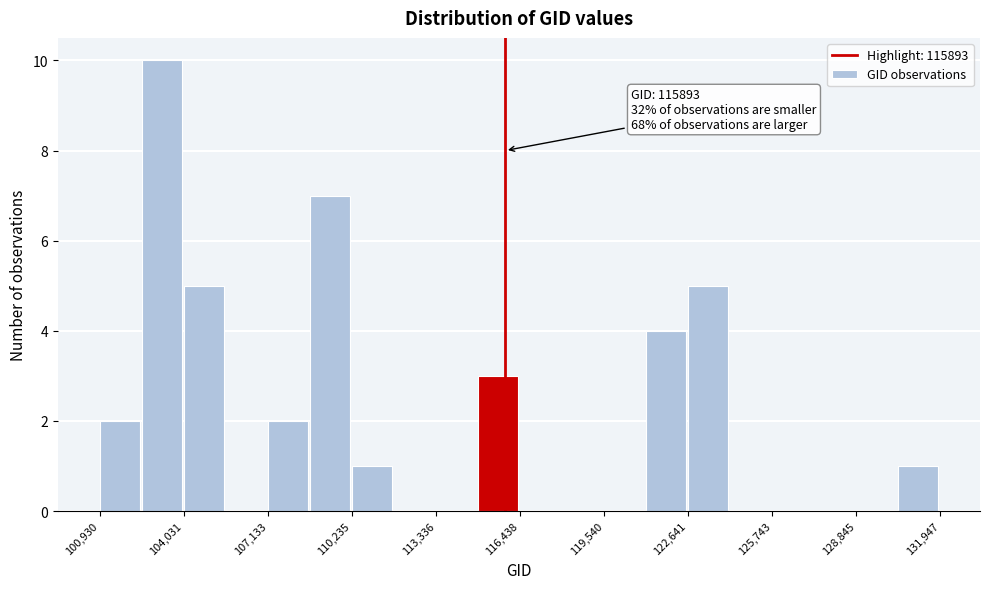

Around what value on the x-axis is the tallest bar? Give the approximate position of its centre, as read against the axis.

103000